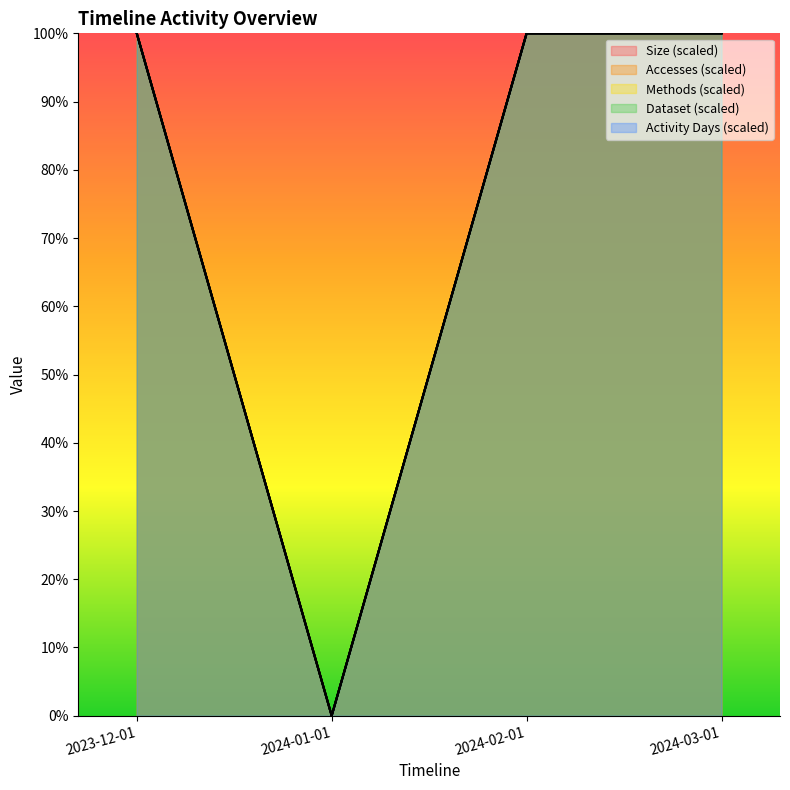

The value of Activity Days at 2024-02-01 is 1.0. True or false?

True